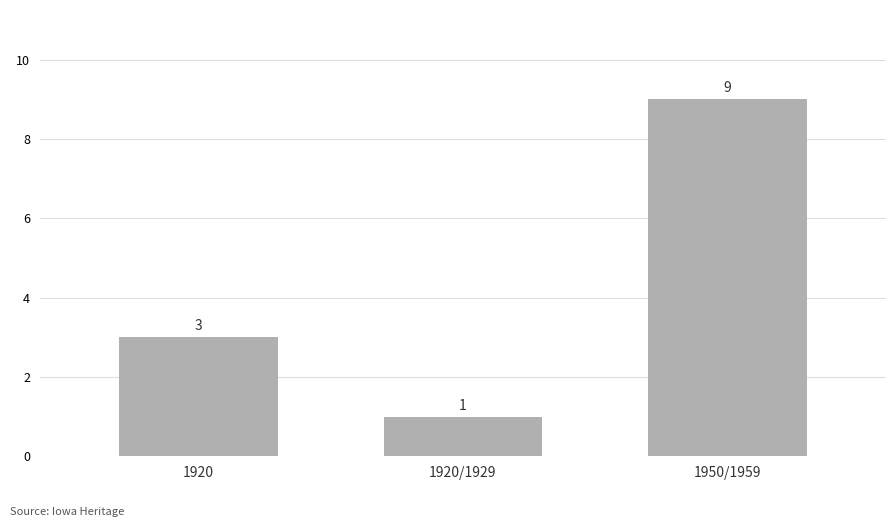

Where is the data nearest to the value 5?

1920